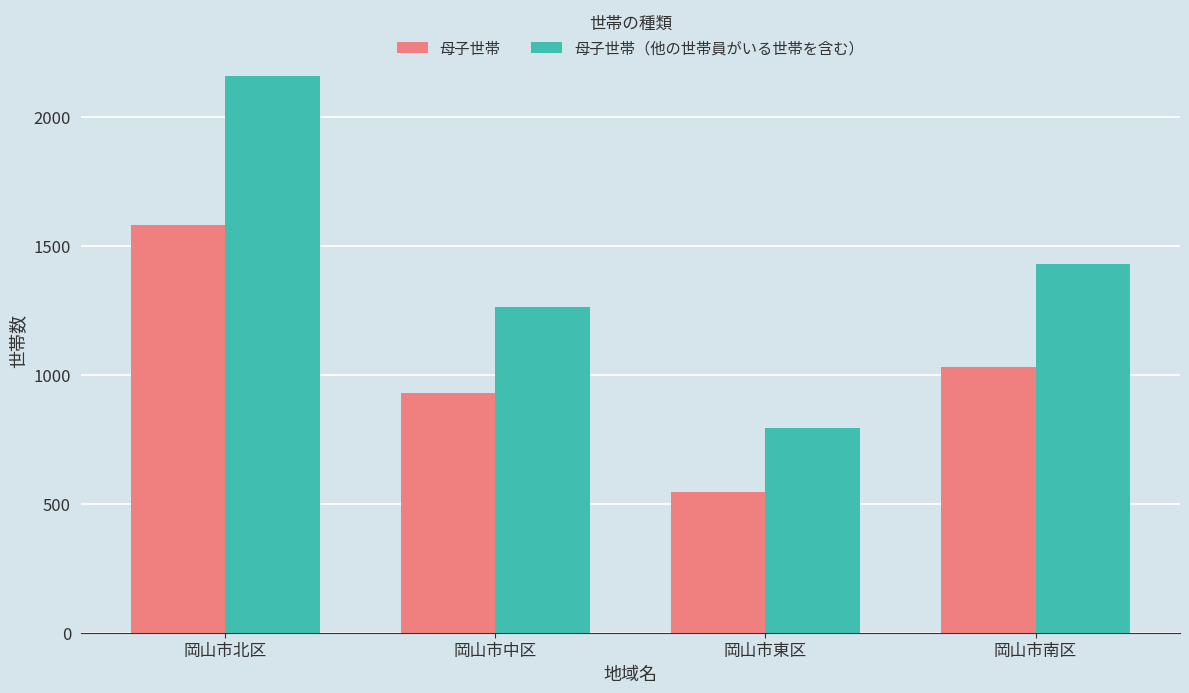

At which label does 母子世帯 reach its minimum?

岡山市東区